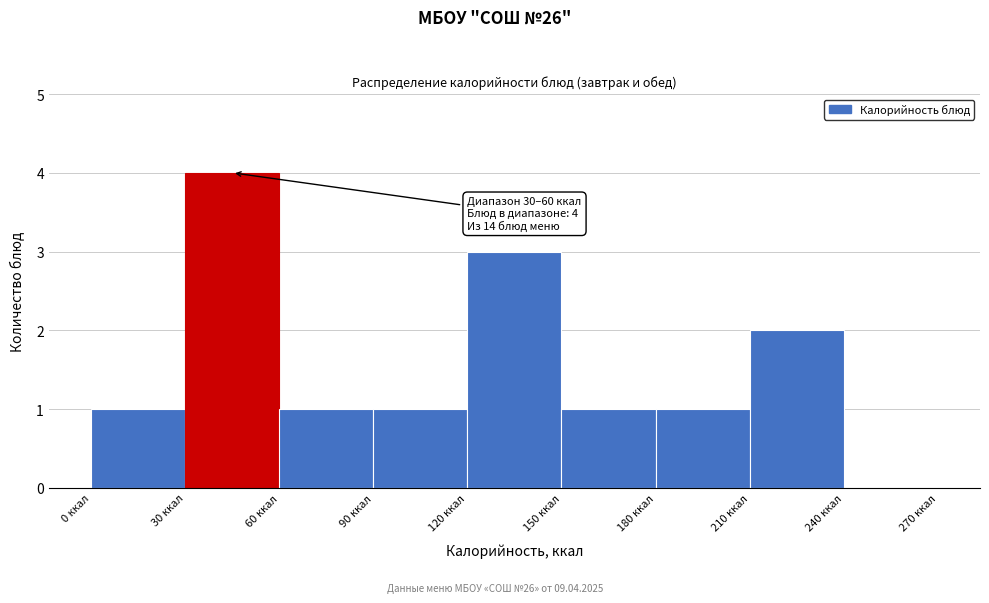

Which range on the x-axis has the tallest bar?

30 to 60